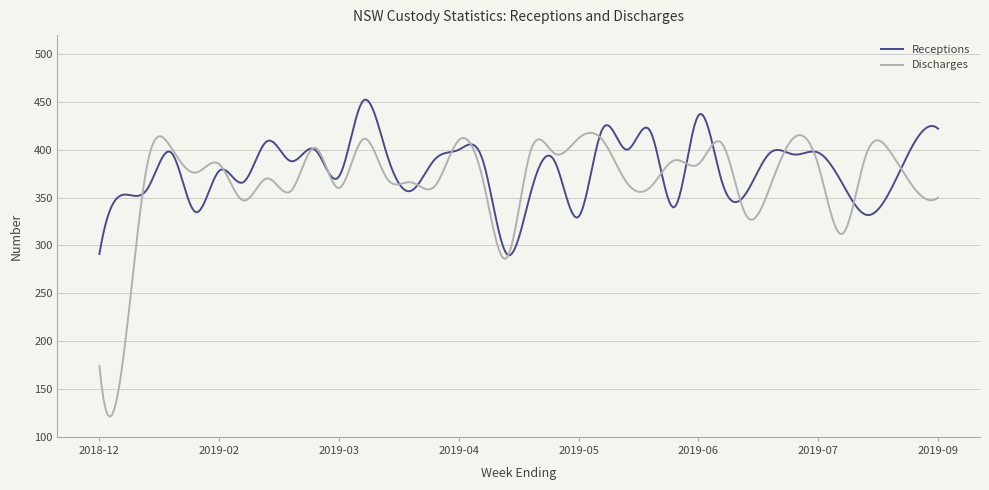

Rank the series by their average value, from lowest to highest.

Discharges, Receptions